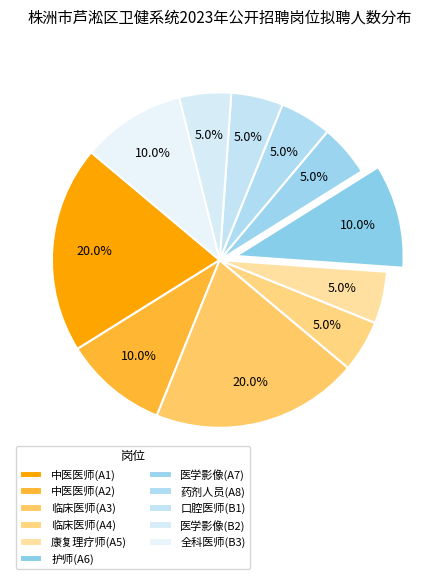

Which has a higher value, 康复理疗师(A5) or 口腔医师(B1)?

康复理疗师(A5)